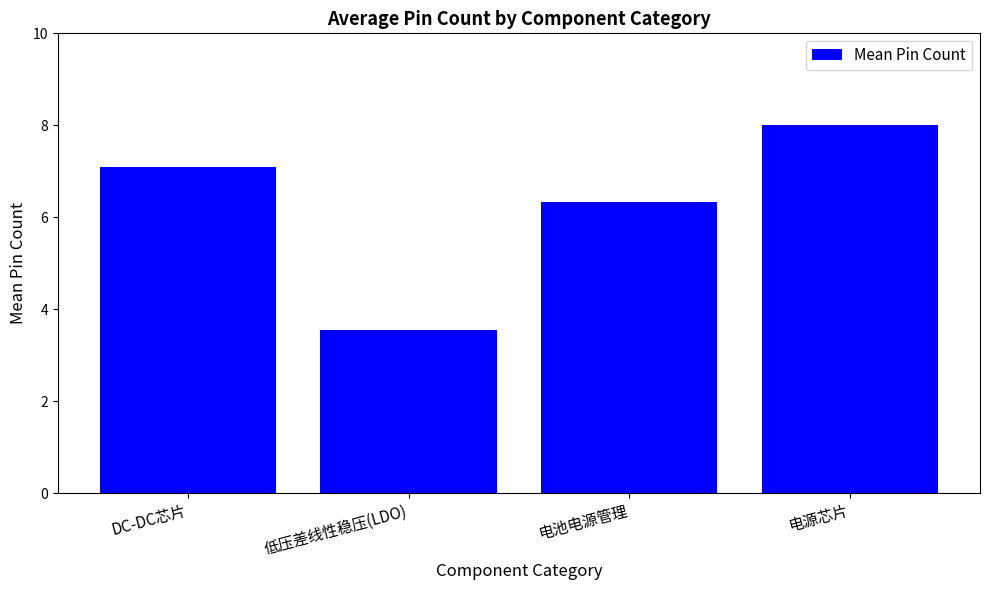

The value at DC-DC芯片 is 12.5. True or false?

False